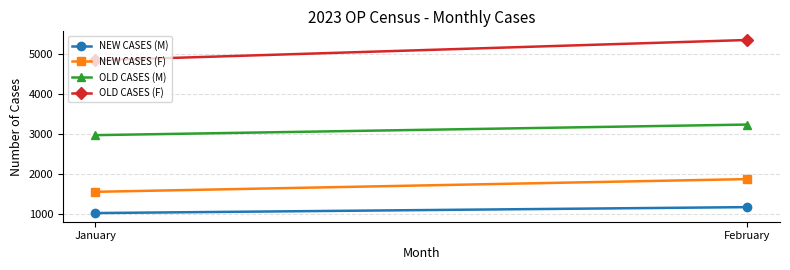

What is the value of the OLD CASES (F) point at the 1st from the left?

4838